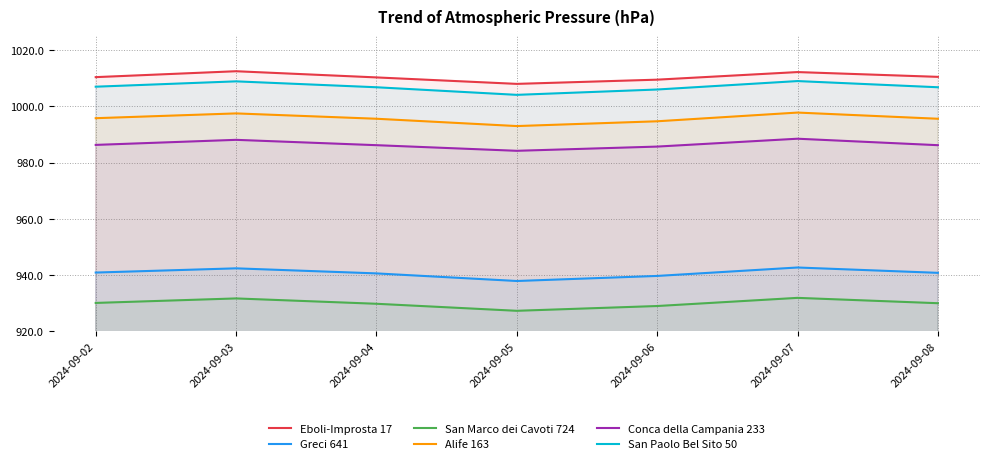

The value of Conca della Campania 233 at 2024-09-03 is 988.1. True or false?

True